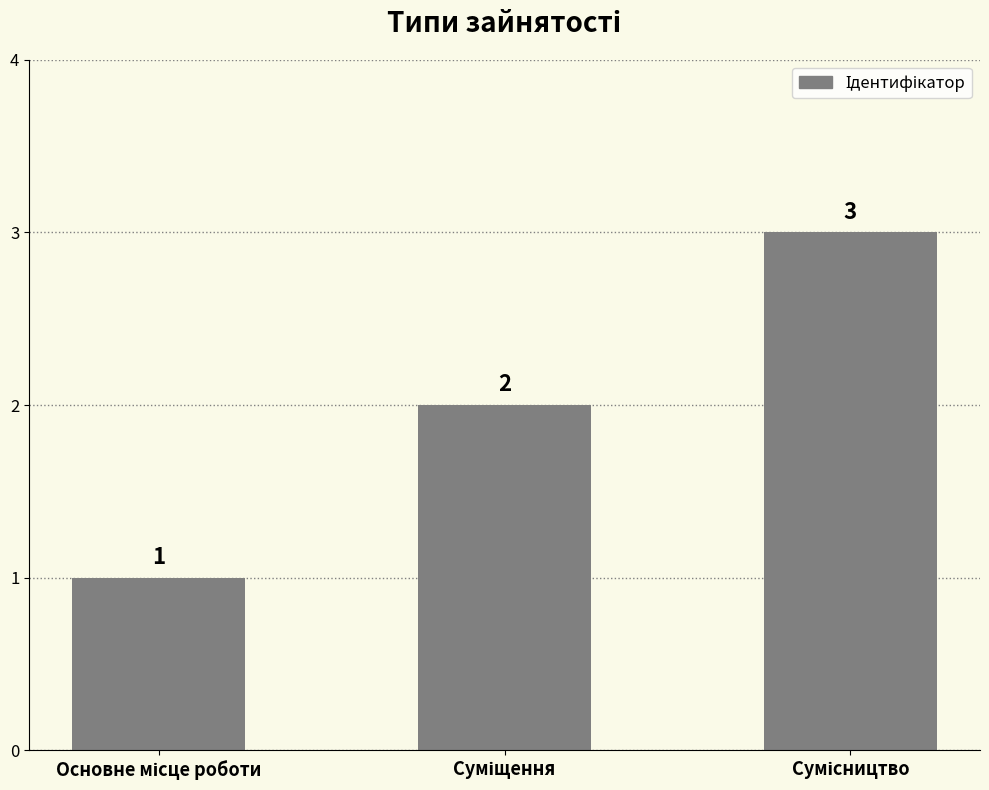

Are the bars grouped side by side (vs. stacked)?

No